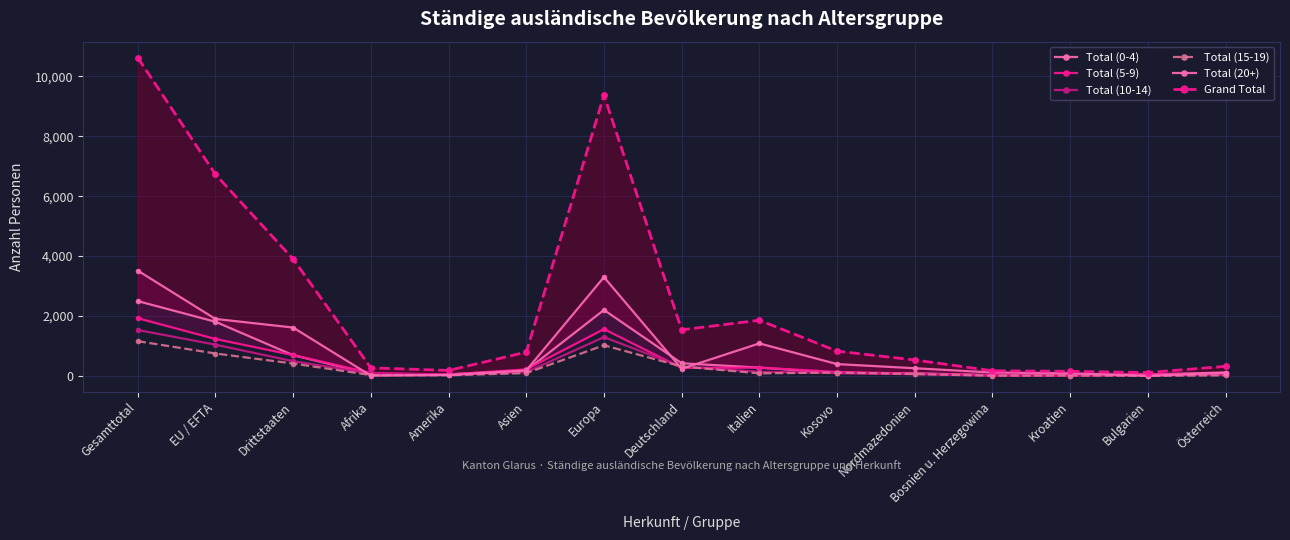

List the labels in order of Total (20+) value, smallest first.

Bulgarien, Afrika, Amerika, Kroatien, Österreich, Bosnien u. Herzegowina, Asien, Deutschland, Nordmazedonien, Kosovo, Italien, Drittstaaten, EU / EFTA, Europa, Gesamttotal